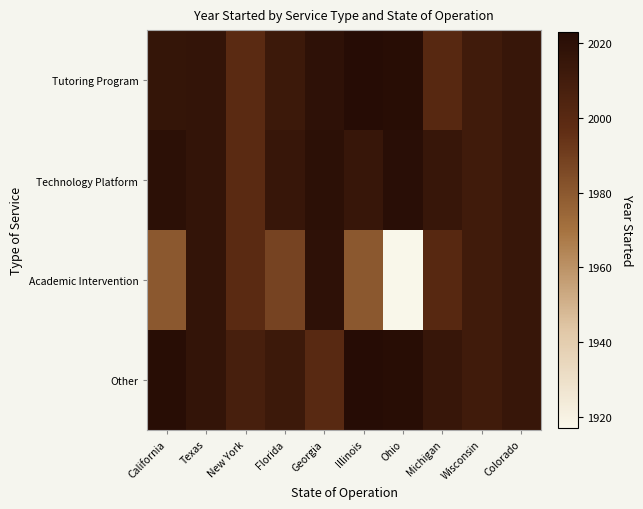

At which category is the sum across all series the highest?

Texas